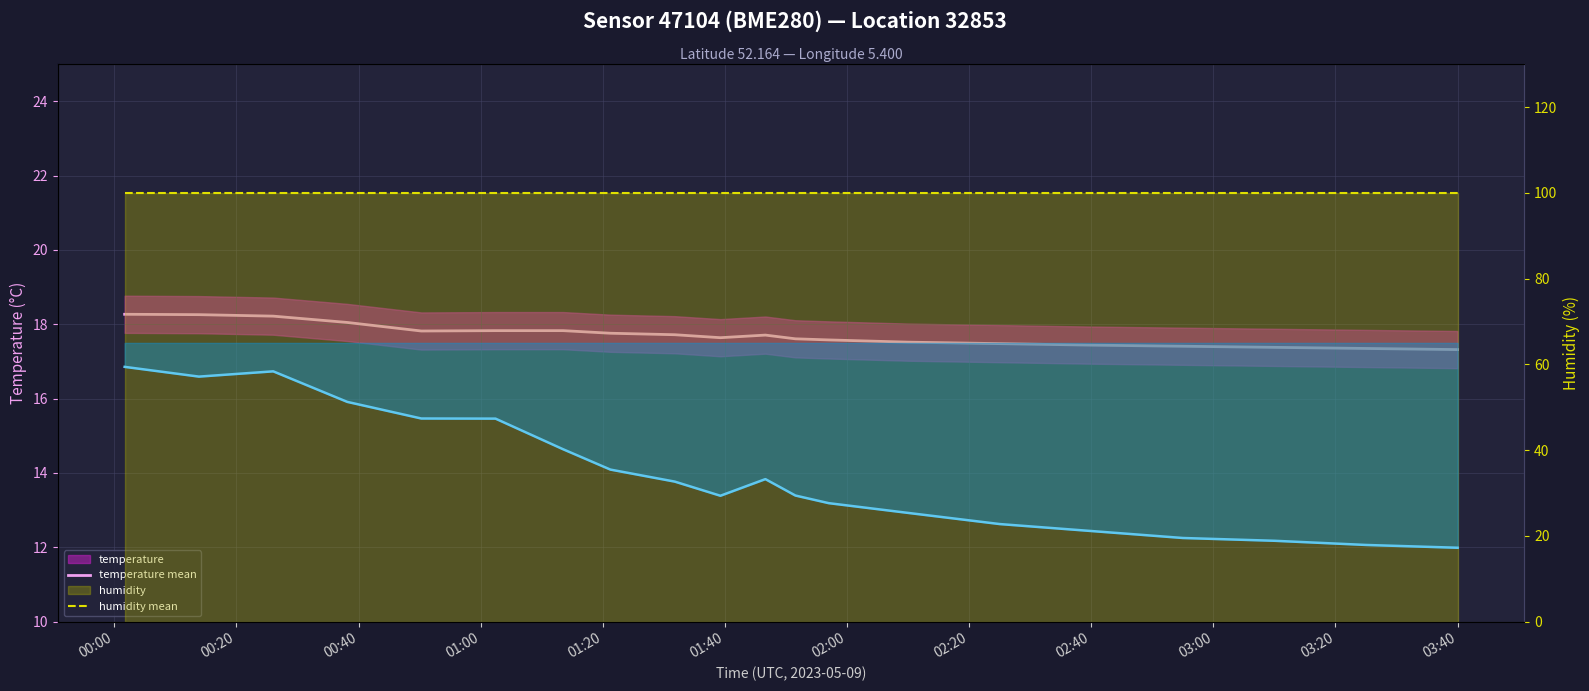

Which has a higher value, 03:00 or 00:20?

00:20